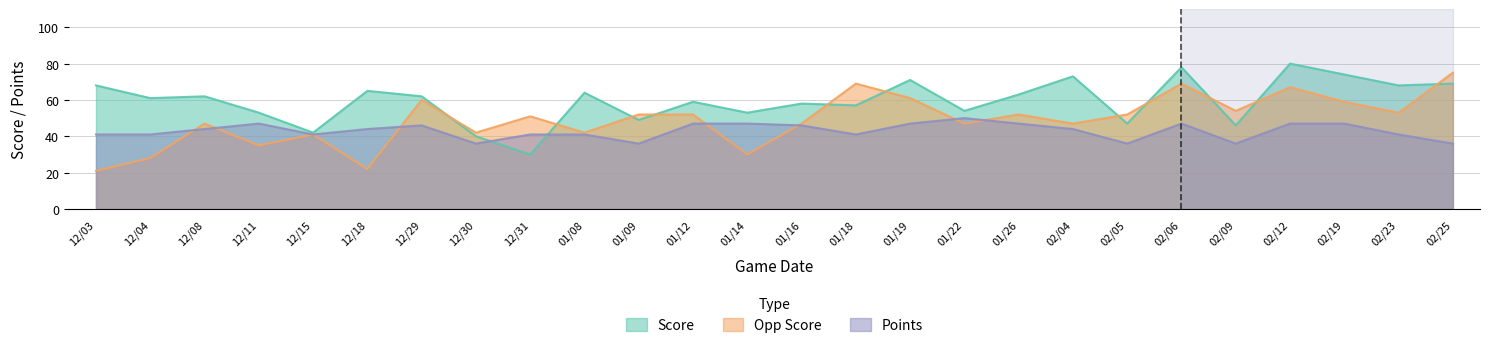

Reading right to left, extract all data points from this chart.

Score: 69	68	74	80	46	78	47	73	63	54	71	57	58	53	59	49	64	30	40	62	65	42	53	62	61	68
Opp Score: 75	53	59	67	54	69	52	47	52	47	61	69	47	30	52	52	42	51	42	60	22	41	35	47	28	21
Points: 36	41	47	47	36	47	36	44	47	50	47	41	46	47	47	36	41	41	36	46	44	41	47	44	41	41